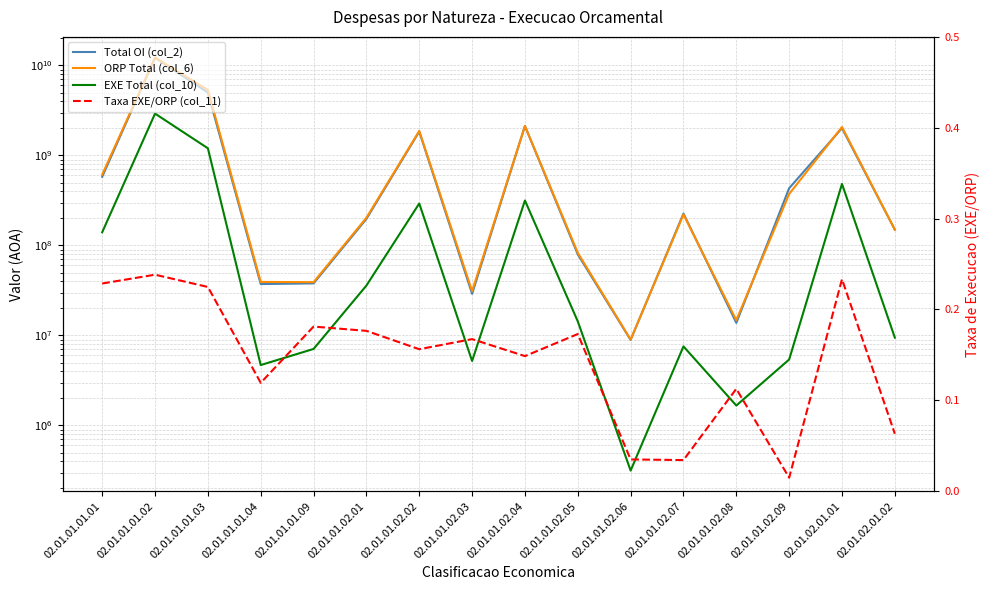

Does the chart display data point markers on the line(s)?

No